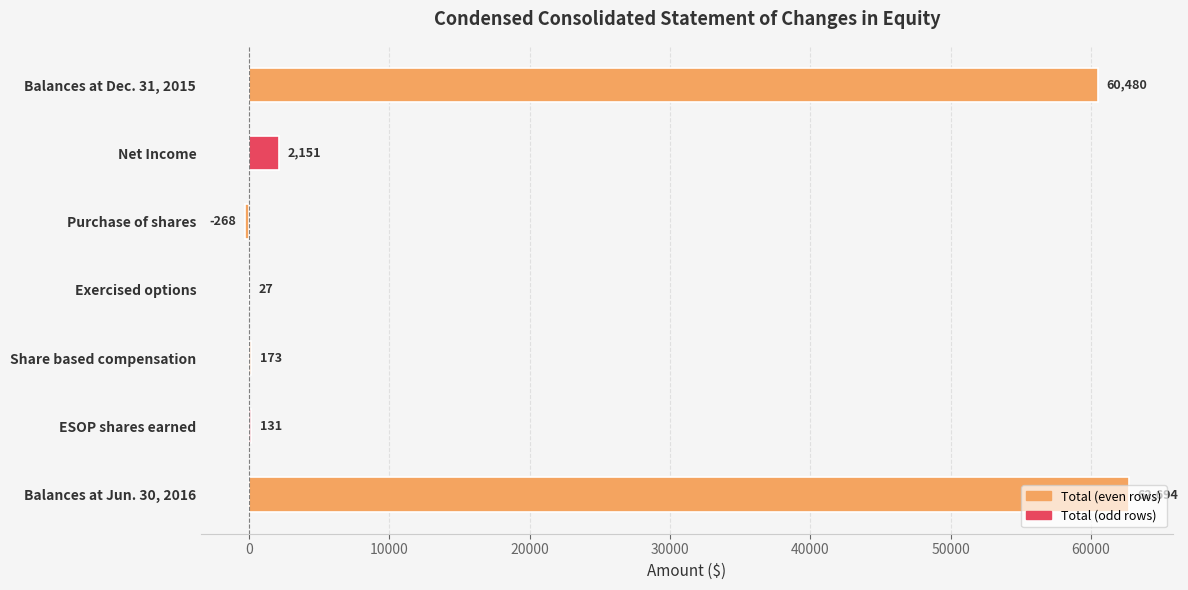

The value at Balances at Jun. 30, 2016 is 43057. True or false?

False